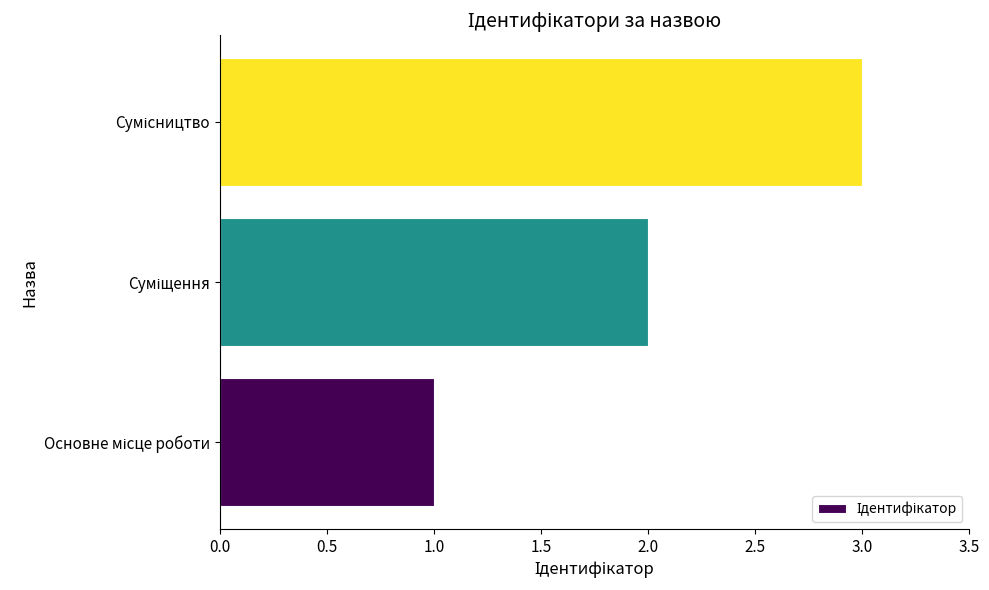

How many data points does each series have?

3